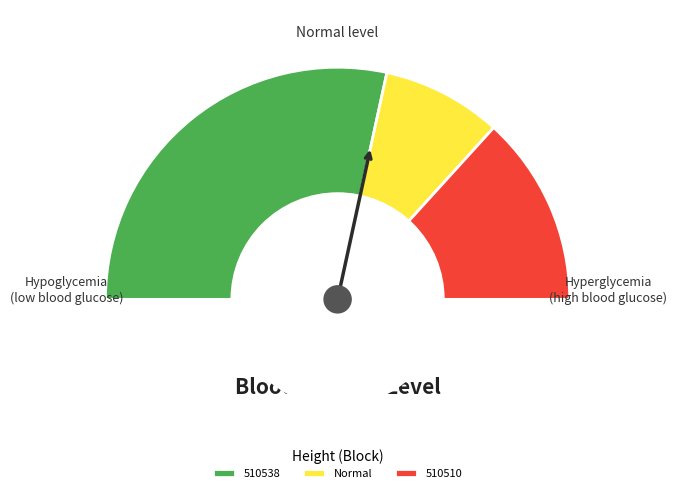

How many slices are in this pie chart?

2